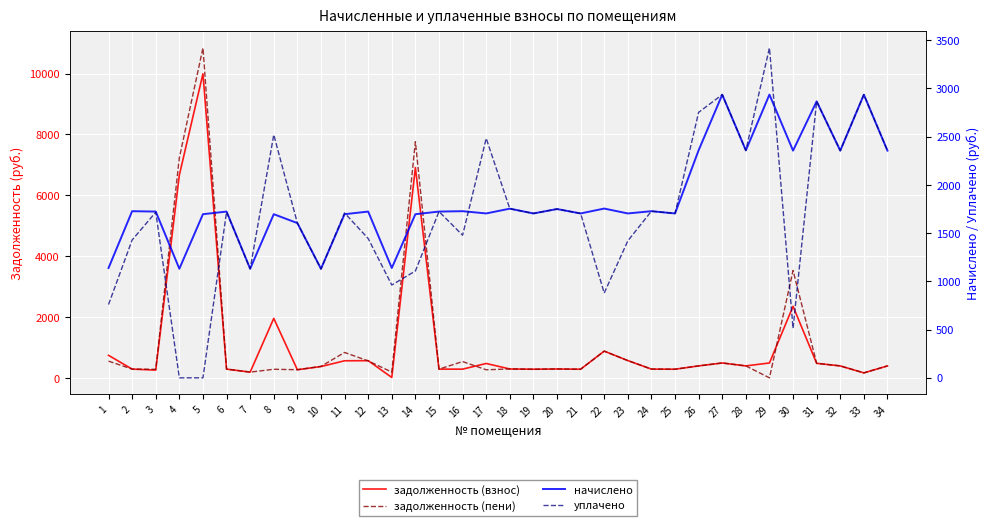

Reading left to right, transcribe all the data shown in this chart.

задолженность (взнос): 740.5	287.9	255.2	6667.5	9994.6	287.3	188.5	1954.8	267.4	371.7	561.6	565.2	13.3	6912.6	287.3	286.4	472.6	292.3	284.1	291.7	284.1	879.0	568.1	287.9	284.1	393.2	489.3	393.1	489.4	2351.2	477.7	392.6	164.1	392.6
задолженность (пени): 550.0	287.9	281.4	7233.0	10842.9	287.3	189.4	282.8	267.4	377.0	835.4	557.5	189.8	7760.8	287.3	535.8	265.9	292.3	284.1	291.7	284.1	877.5	568.1	287.9	284.1	393.2	489.3	393.1	1.2	3529.0	477.7	392.6	164.1	392.6
начислено: 1138.8	1727.7	1723.8	1131.0	1696.5	1723.8	1131.0	1696.5	1604.5	1131.0	1696.5	1723.8	1138.8	1696.5	1723.8	1727.7	1704.3	1753.9	1704.3	1750.0	1704.3	1755.0	1704.3	1727.7	1704.3	2359.5	2935.9	2358.4	2936.7	2355.6	2866.1	2355.6	2935.9	2355.6
уплачено: 760.0	1429.3	1717.0	0.0	0.0	1719.4	1130.1	2520.2	1604.5	1127.4	1709.3	1444.2	962.4	1107.8	1723.8	1478.5	2482.6	1753.9	1704.3	1750.0	1704.3	879.0	1420.3	1727.7	1704.3	2752.8	2935.9	2358.4	3420.2	514.0	2866.1	2355.6	2935.9	2355.6